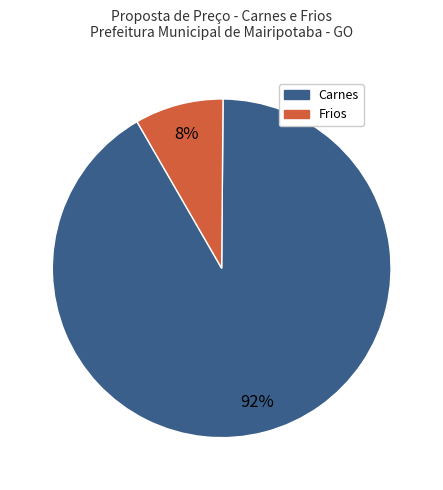

What percentage is the Carnes slice, to the nearest percent?

92%